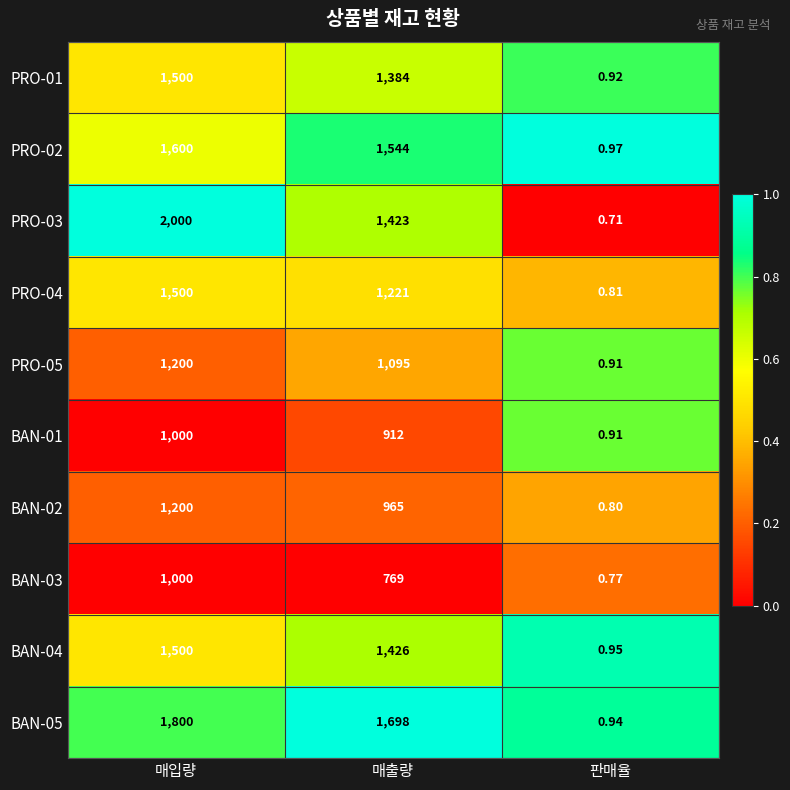

At which category is the sum across all series the highest?

매입량